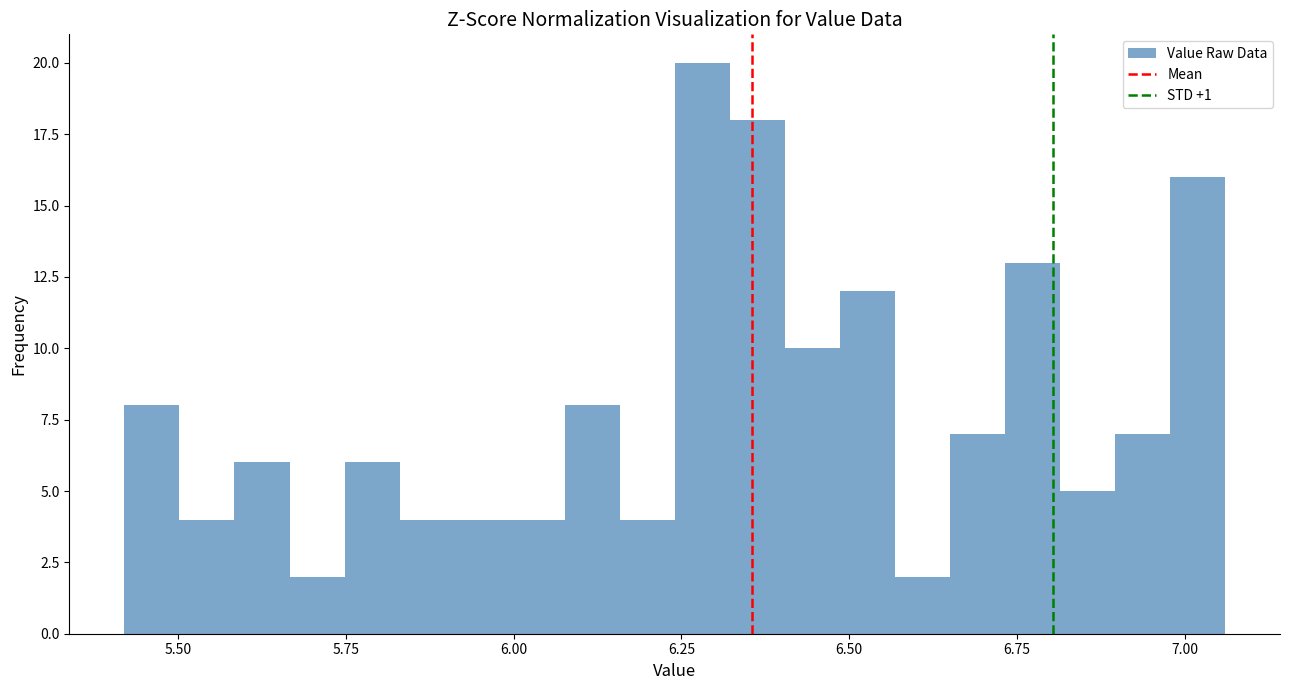

Around what value on the x-axis is the tallest bar? Give the approximate position of its centre, as read against the axis.

6.30